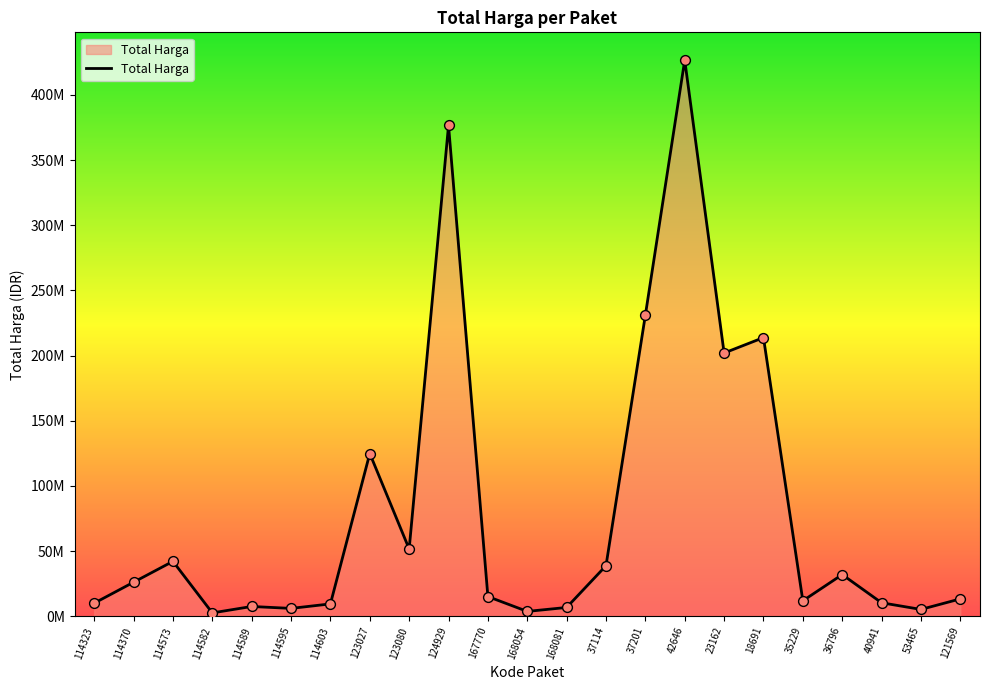

Between 18691 and 114595, which is larger?

18691